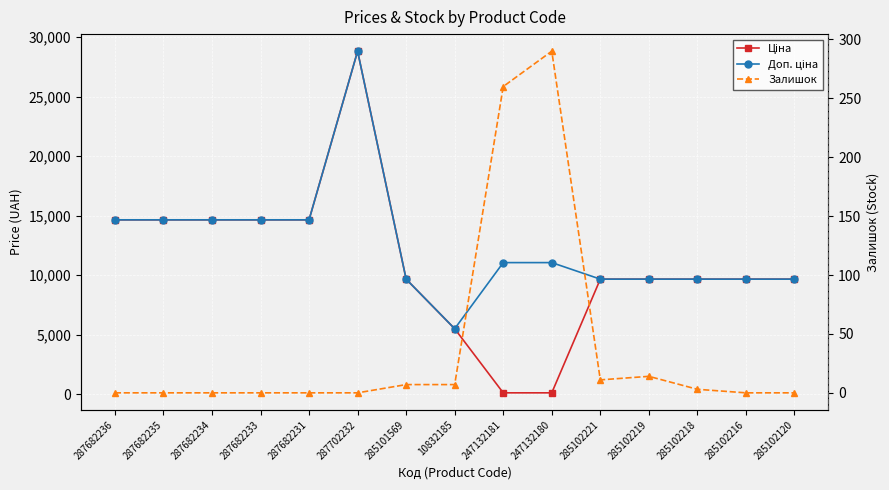

True or false: Залишок and Доп. ціна cross at least once.

False